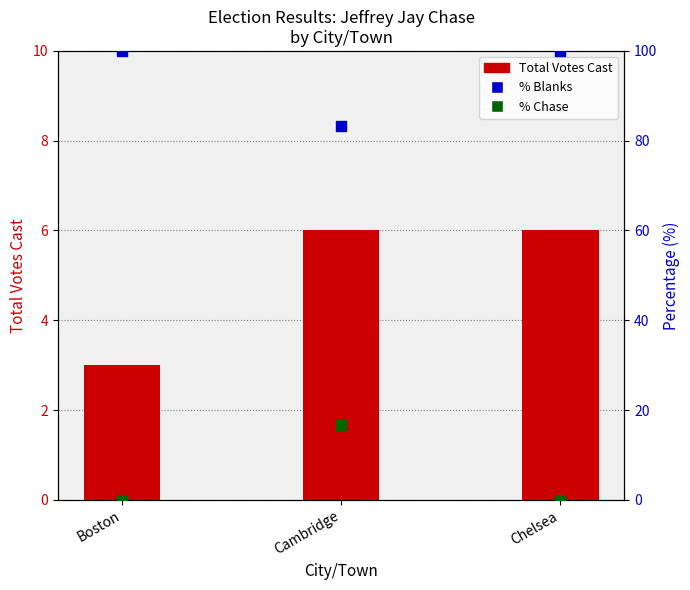

Which series contains the highest Y value?

% Blanks